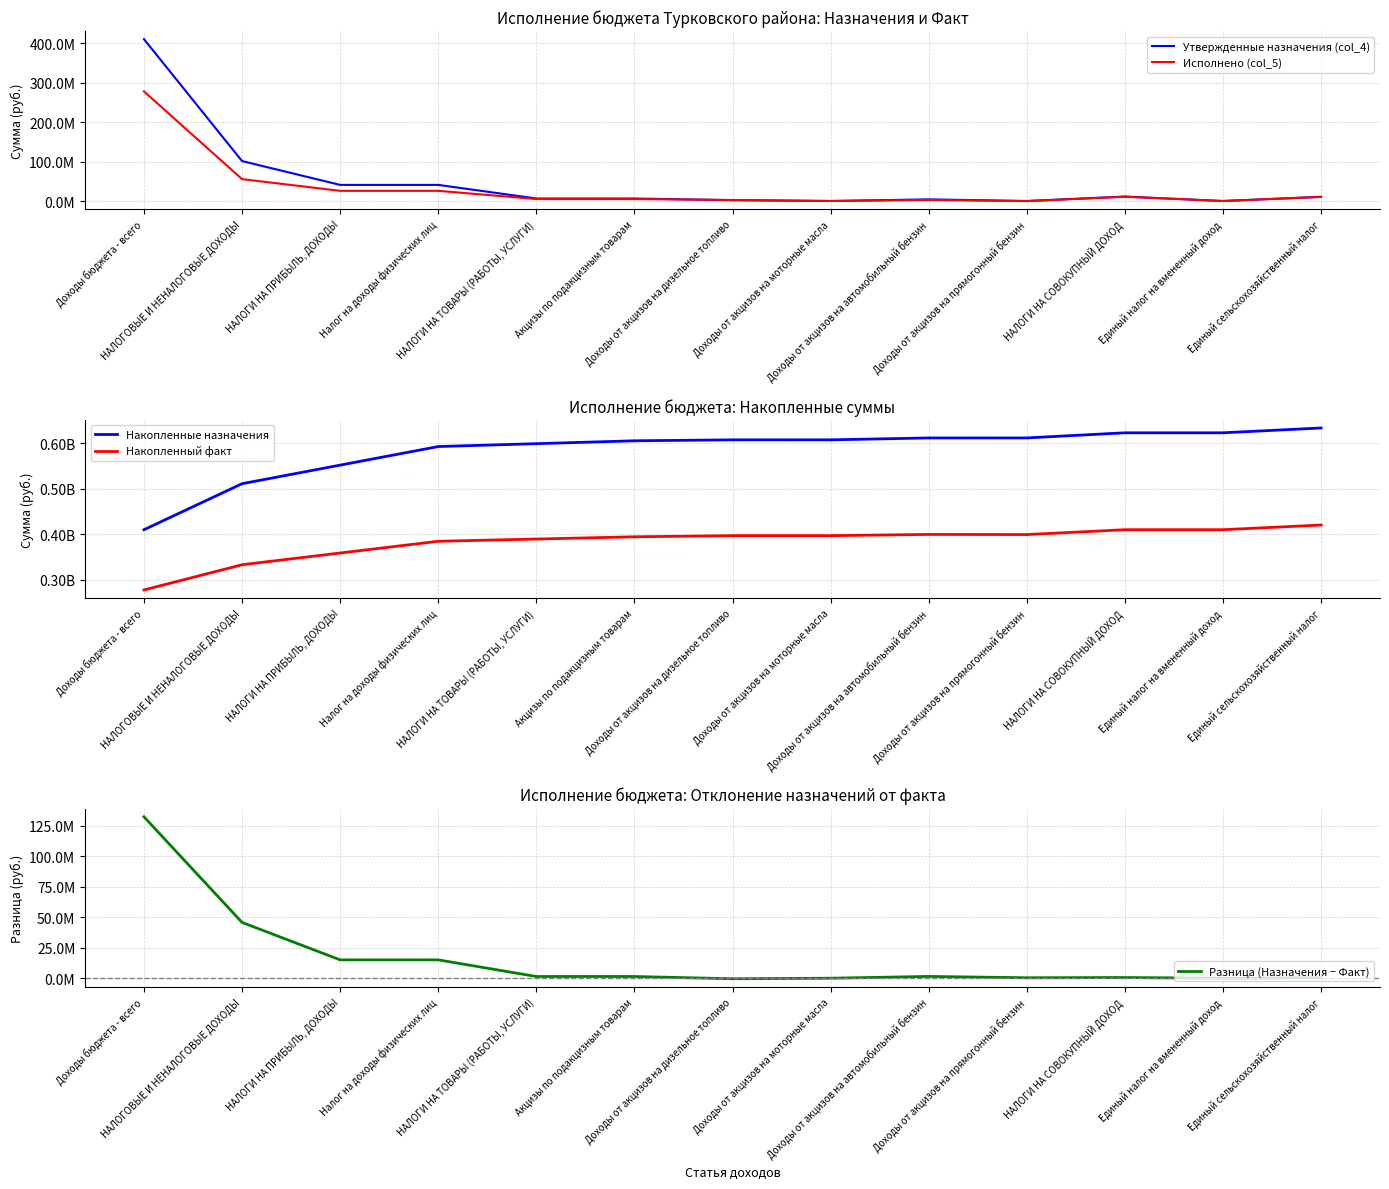

List the labels in order of Утвержденные назначения (col_4) value, largest first.

Доходы бюджета - всего, НАЛОГОВЫЕ И НЕНАЛОГОВЫЕ ДОХОДЫ, НАЛОГИ НА ПРИБЫЛЬ, ДОХОДЫ, Налог на доходы физических лиц, НАЛОГИ НА СОВОКУПНЫЙ ДОХОД, Единый сельскохозяйственный налог, НАЛОГИ НА ТОВАРЫ (РАБОТЫ, УСЛУГИ), Акцизы по подакцизным товарам, Доходы от акцизов на автомобильный бензин, Доходы от акцизов на дизельное топливо, Доходы от акцизов на прямогонный бензин, Доходы от акцизов на моторные масла, Единый налог на вмененный доход